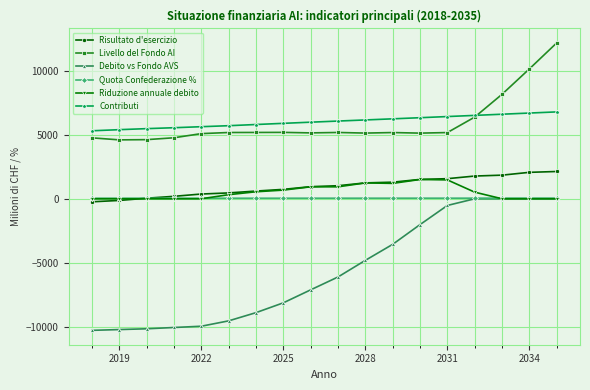

True or false: Risultato d'esercizio and Livello del Fondo AI intersect in this chart.

False